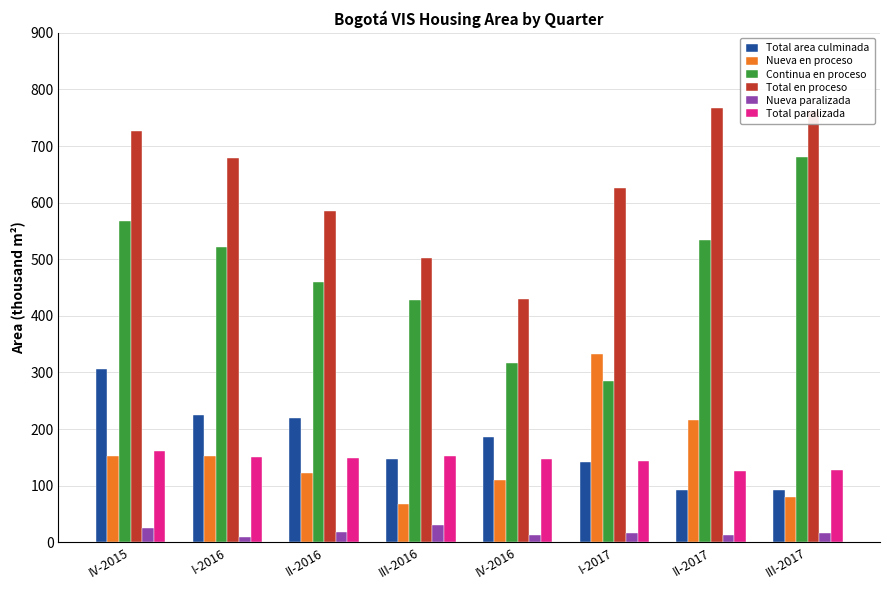

Rank the series at IV-2016 from highest to lowest value.

Total en proceso, Continua en proceso, Total area culminada, Total paralizada, Nueva en proceso, Nueva paralizada